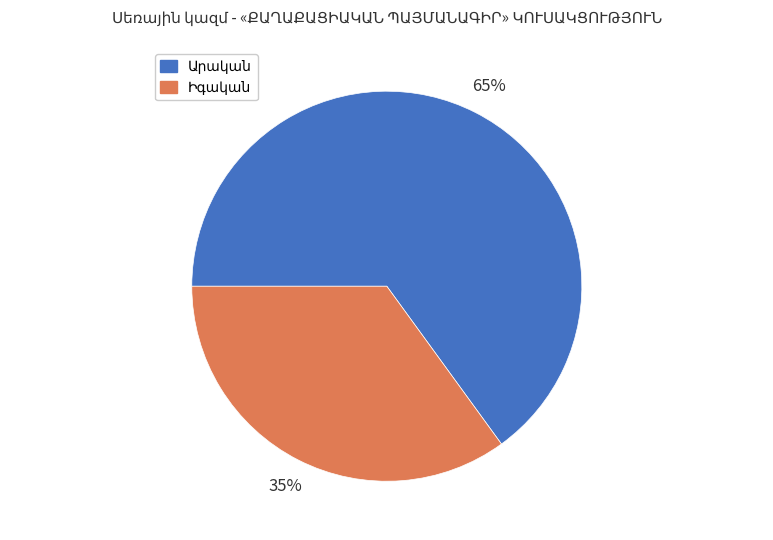

To the nearest percent, what is the difference between the largest and smallest slice percentages?

30%